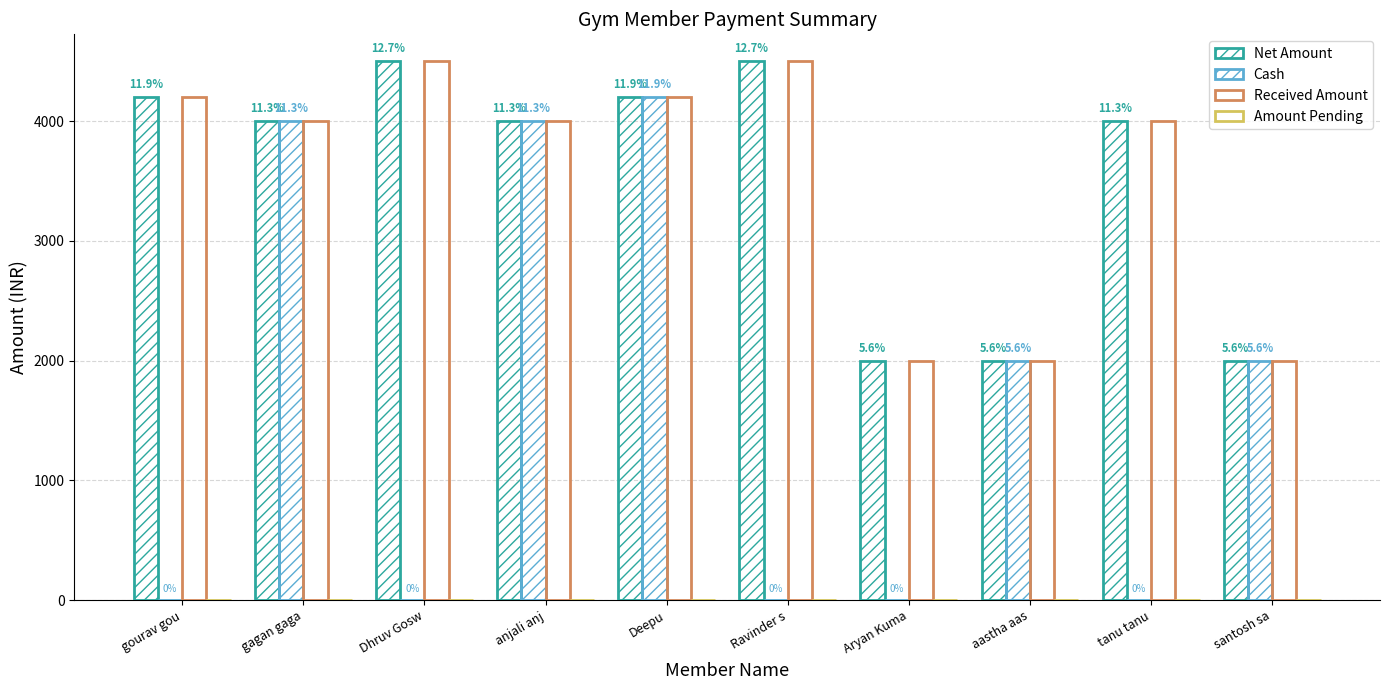

What is the label of the 6th bar from the right?

Deepu